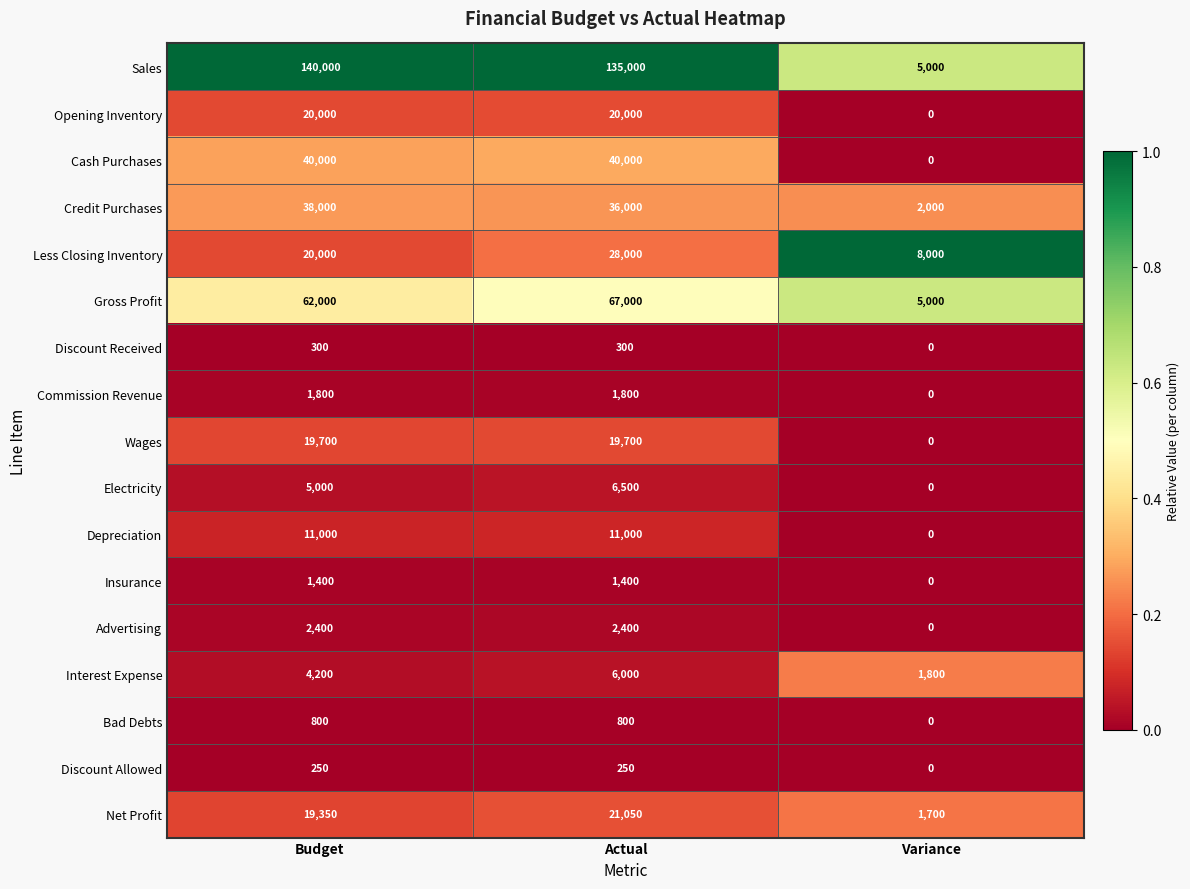

At which label is Gross Profit closest to 36000?

Budget